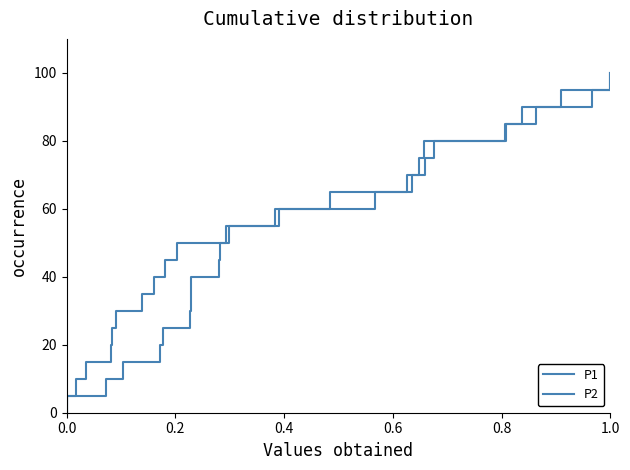

Is it true that P1 equals 36.3 at 15?

False